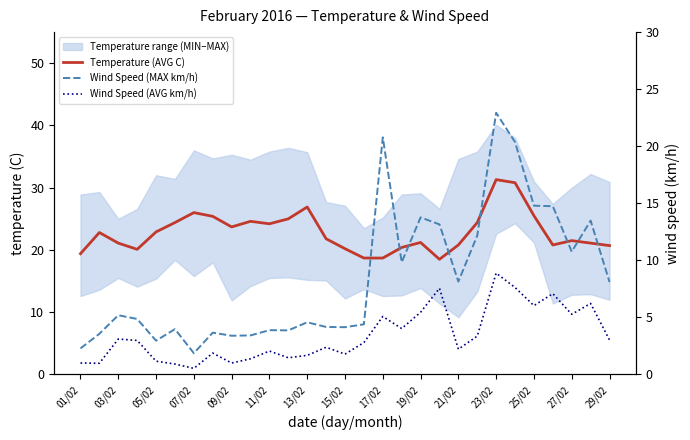

What is the sum of all Wind Speed (MAX km/h) values?

243.1